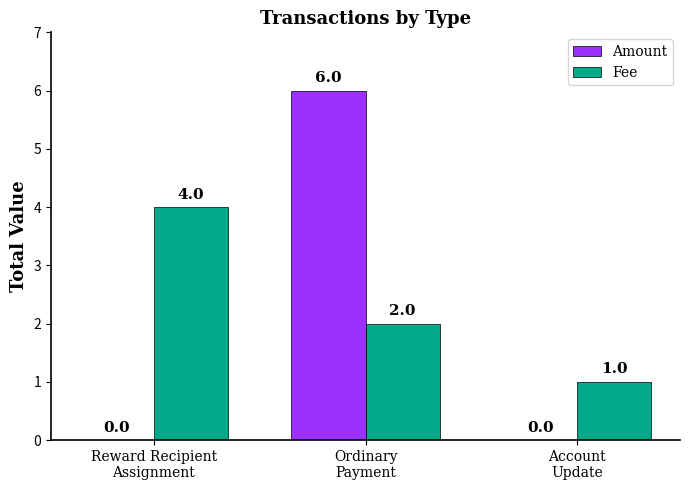

How many categories are shown in the chart?

3